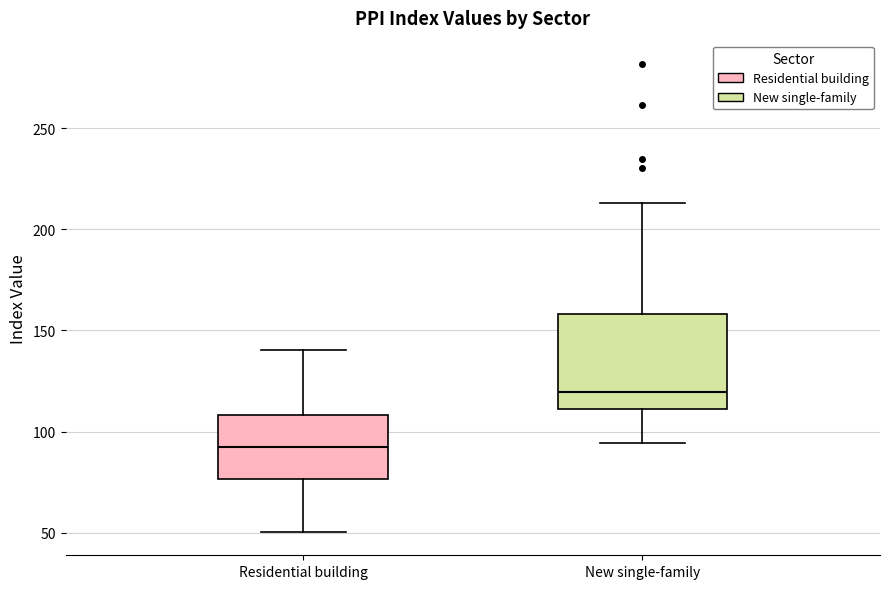

Which box's median line is the highest?

New single-family